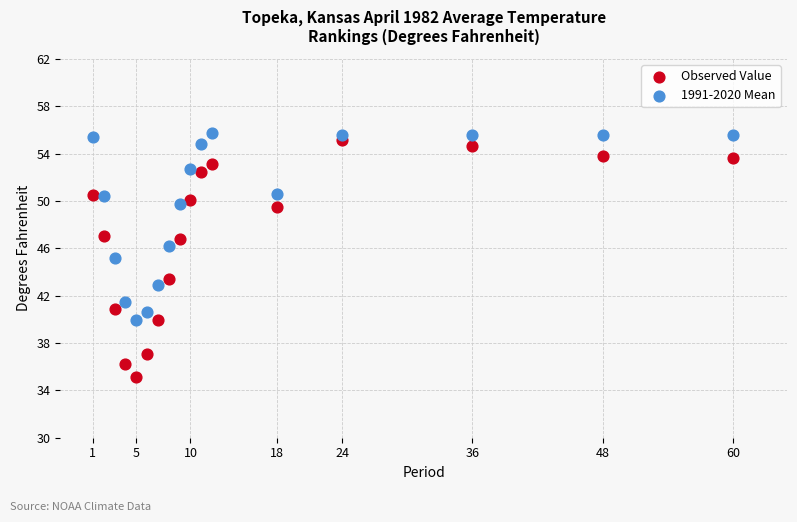

Which series reaches the minimum Y coordinate?

Observed Value